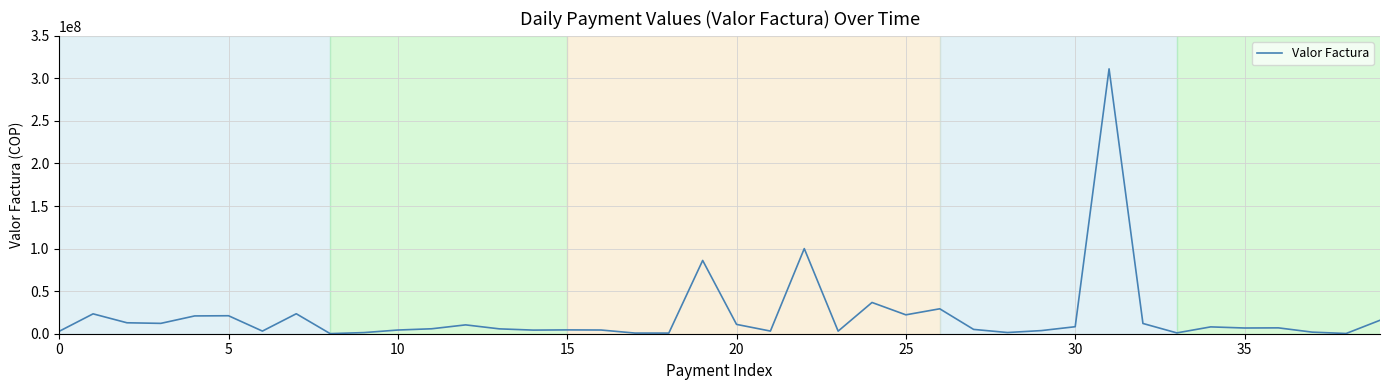

What is the difference between the maximum and minimum values?

311045668